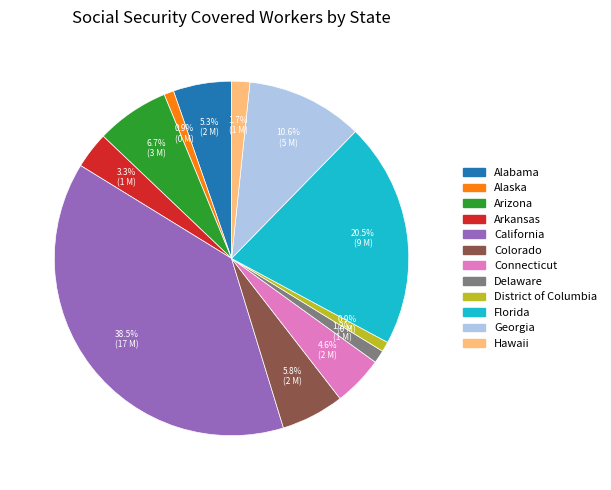

Is there a majority slice in this chart?

No